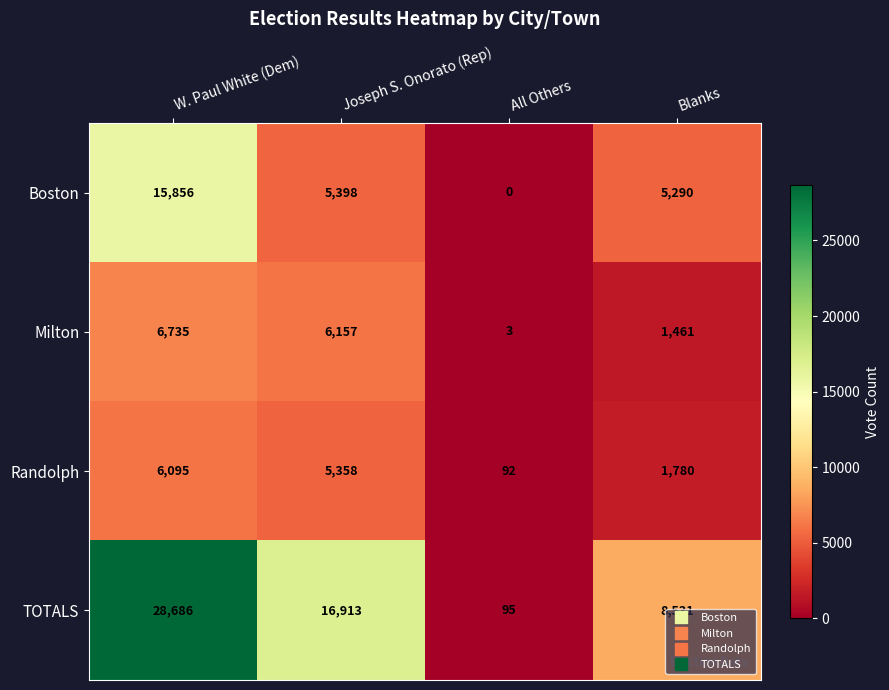

What is the difference between the second highest and second lowest values in the Randolph series?

3578